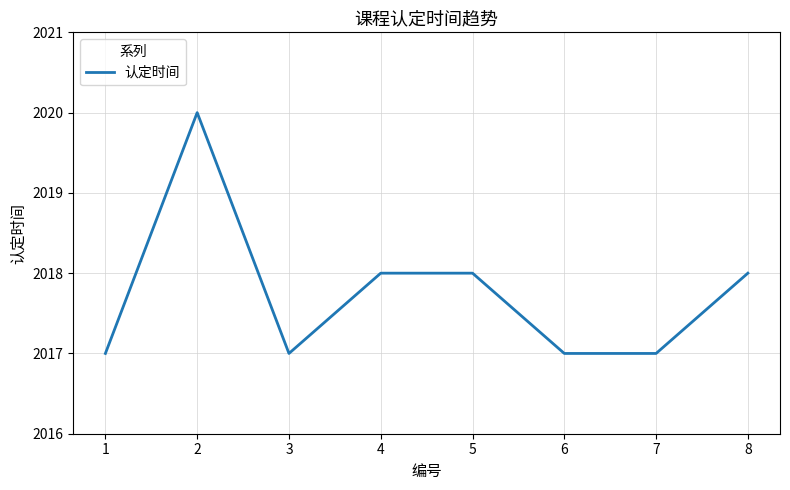

The chart shows a value of 2017 at 7. True or false?

True